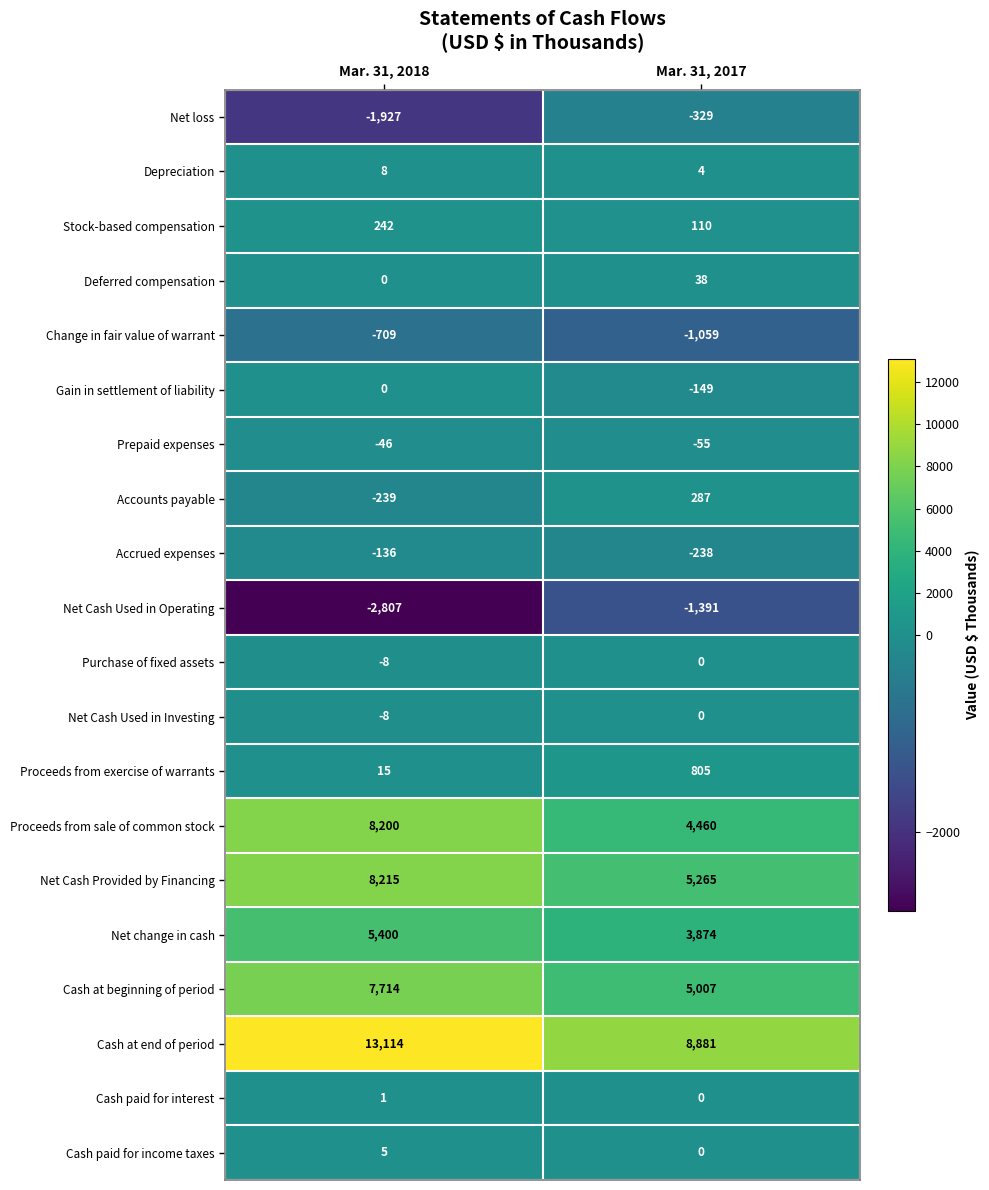

How many distinct data groups are displayed?

20